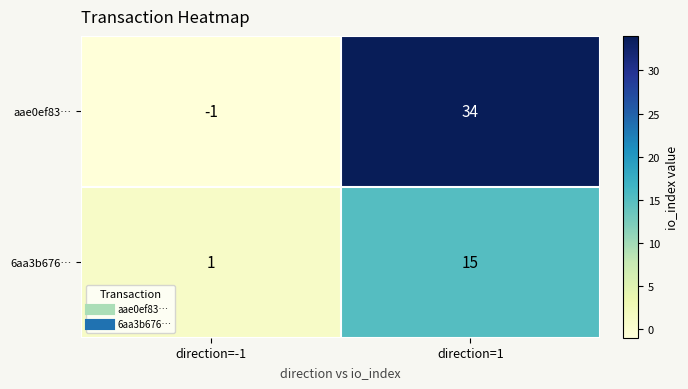

List the series in order of their overall mean, lowest first.

6aa3b676…, aae0ef83…